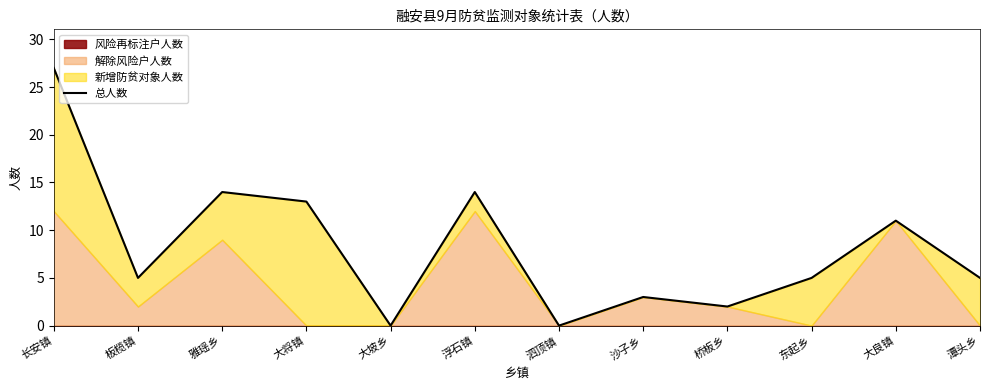

Reading right to left, what are all the values shown in this chart?

潭头乡=5	大良镇=11	东起乡=5	桥板乡=2	沙子乡=3	泗顶镇=0	浮石镇=14	大坡乡=0	大将镇=13	雅瑶乡=14	板榄镇=5	长安镇=27